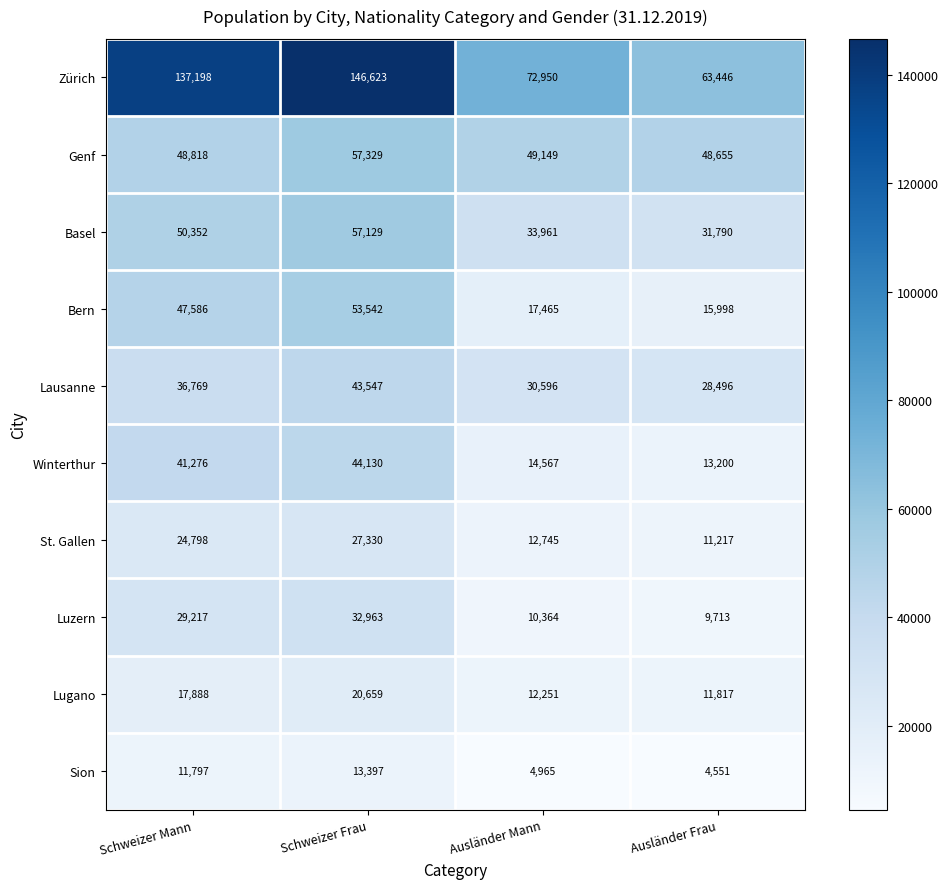

Which label corresponds to the largest value in the chart?

Schweizer Frau